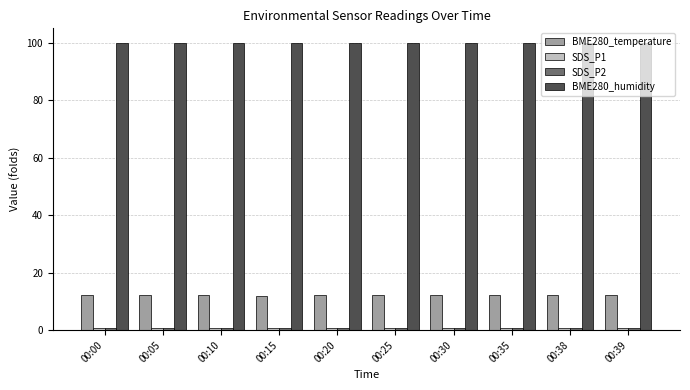

True or false: BME280_temperature has a value of 12.1 at 00:10.

True